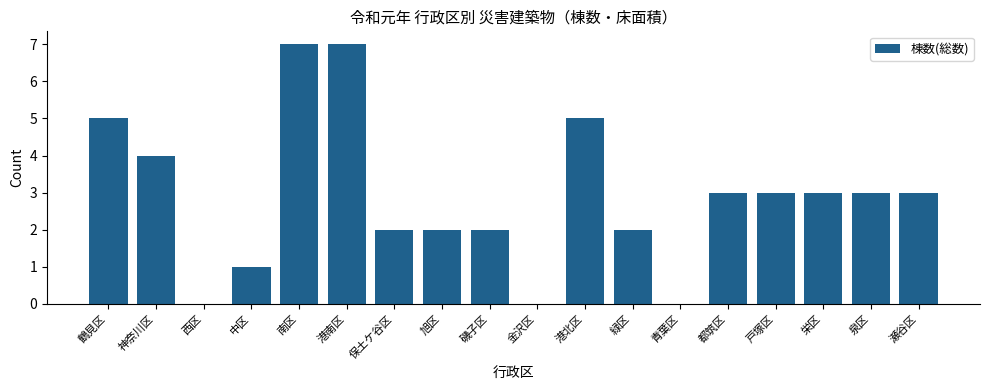

What is the ratio of the value at 神奈川区 to the value at 栄区?

1.3